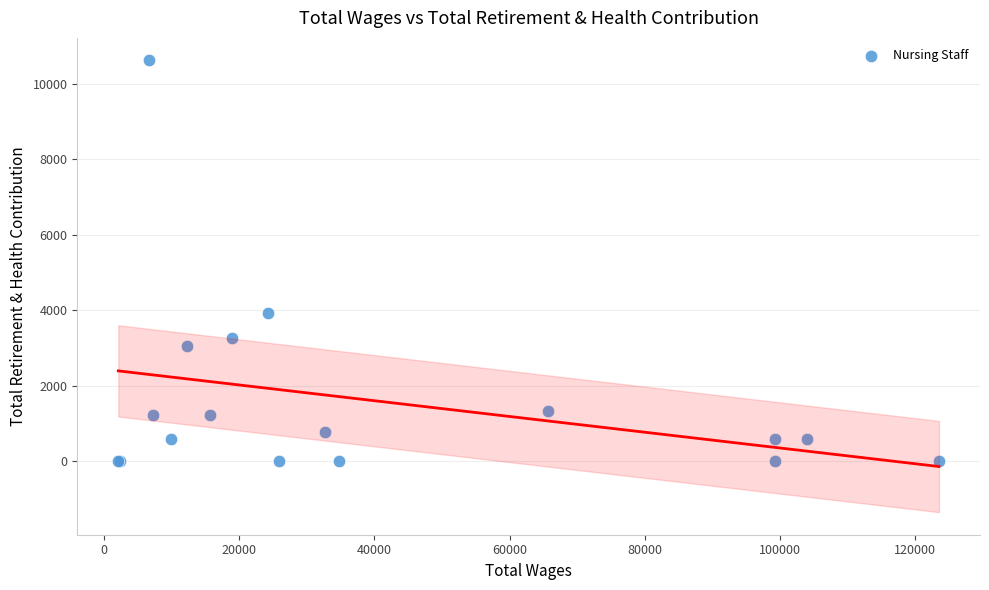

What Y value in the scatter plot is closest to 5305?

3921